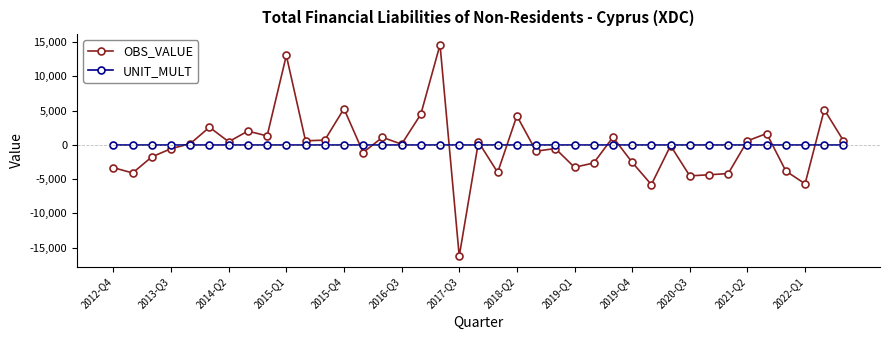

Which series has the widest spread of values?

OBS_VALUE